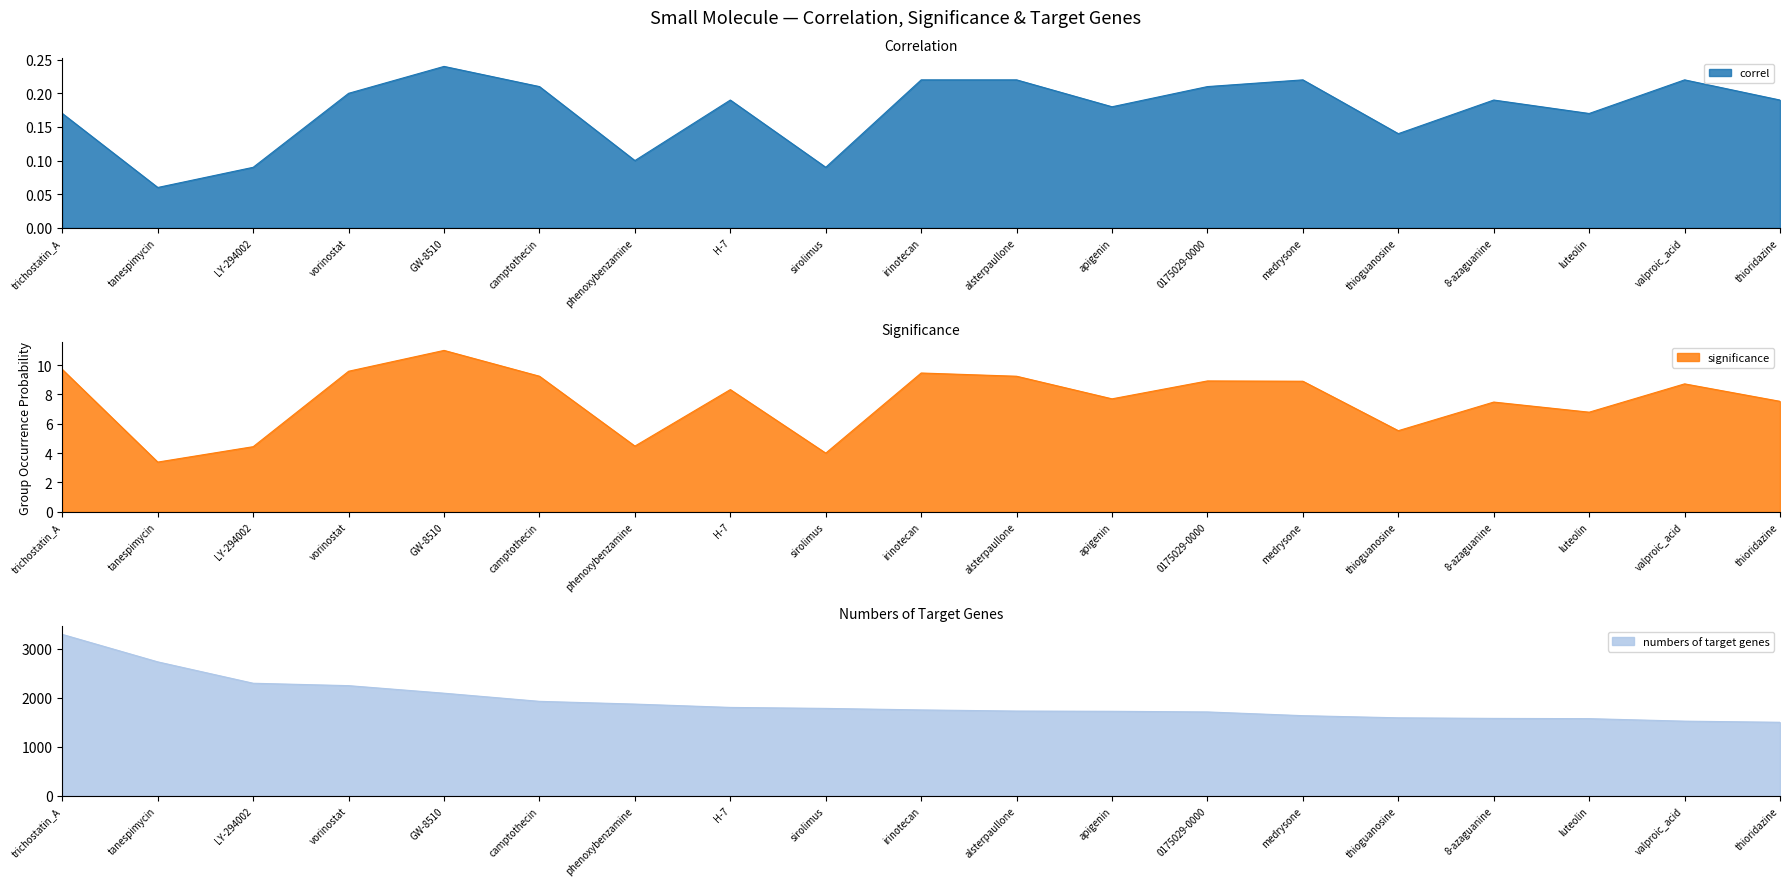

True or false: numbers of target genes and significance intersect in this chart.

False